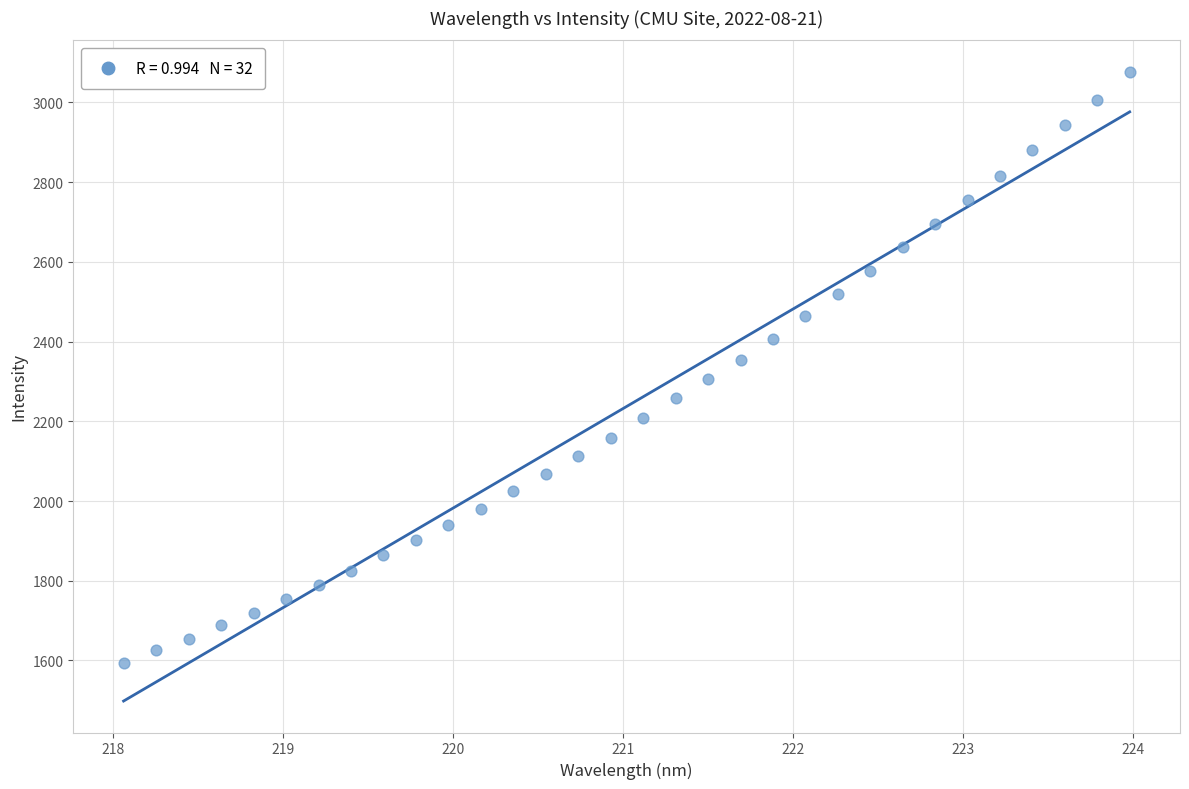

What is the range of Y values (max minus min)?

1482.4